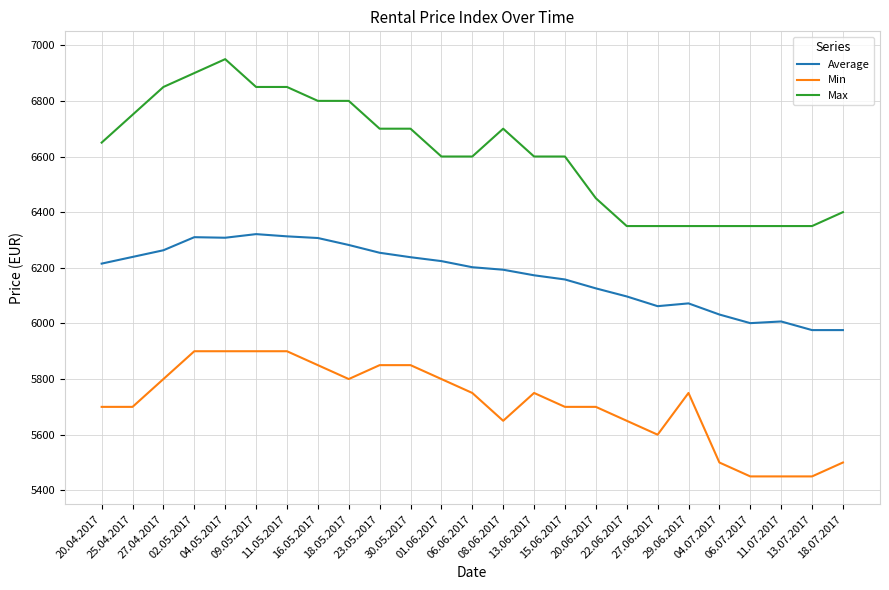

Where is Average nearest to the value 6148?

15.06.2017